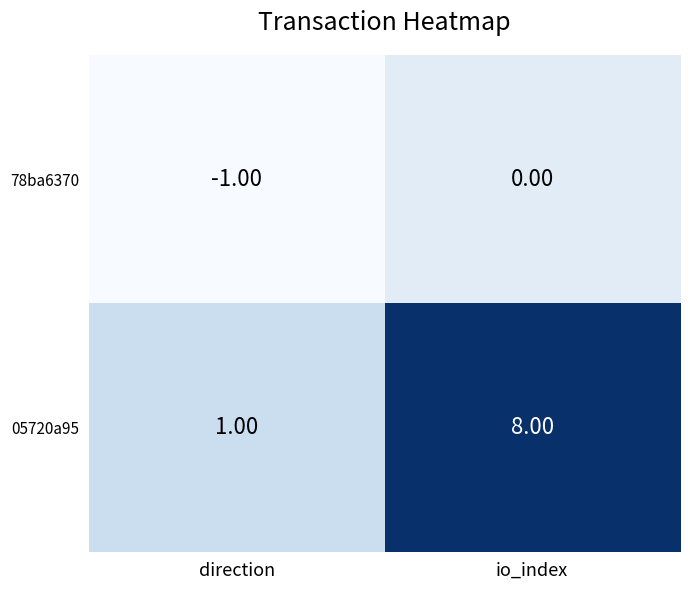

At which category does the chart reach its peak across all series?

io_index